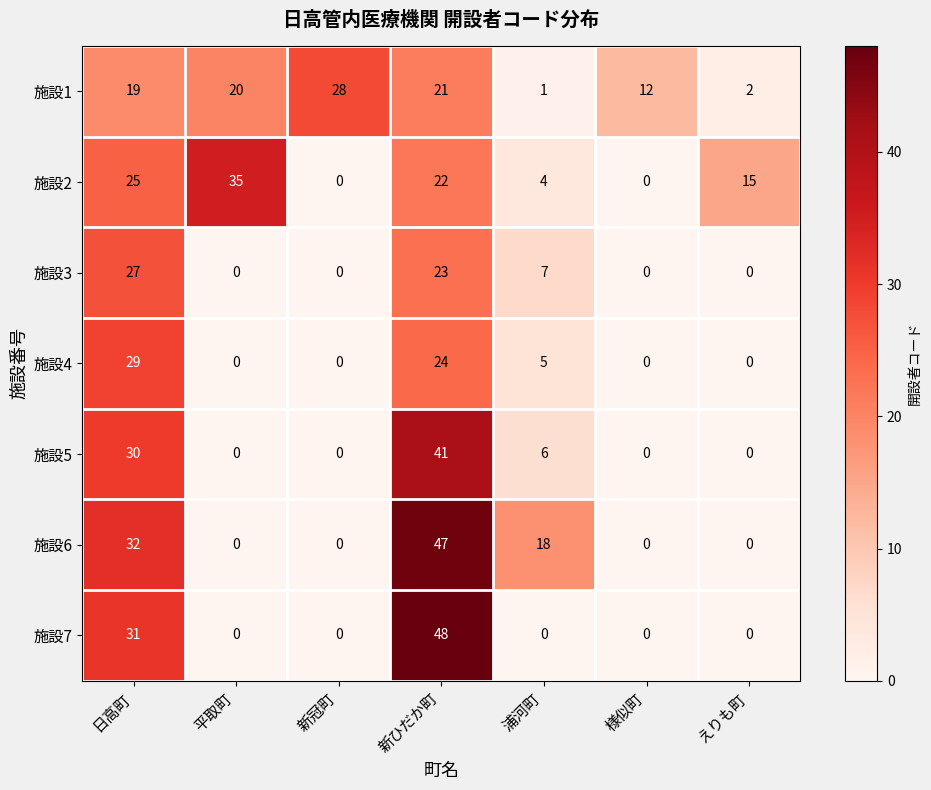

What is the spread (max minus min) of values at 新ひだか町?

27